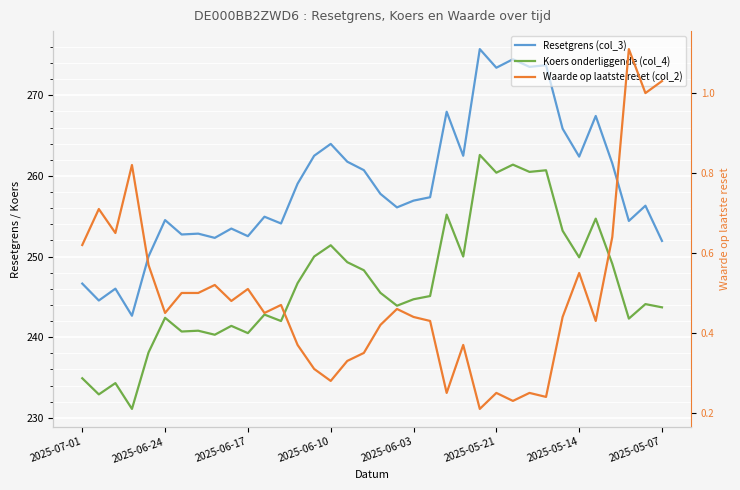

Reading right to left, what are all the values shown in this chart?

Resetgrens (col_3): 251.9	256.3	254.4	261.6	267.4	262.4	265.9	273.7	273.5	274.5	273.4	275.7	262.5	268.0	257.4	256.9	256.1	257.8	260.7	261.8	264.0	262.5	259.0	254.1	254.9	252.5	253.5	252.3	252.8	252.7	254.5	250.0	242.7	246.0	244.5	246.6
Koers onderliggende (col_4): 243.7	244.1	242.3	249.1	254.7	249.9	253.2	260.7	260.5	261.4	260.4	262.6	250.0	255.2	245.1	244.7	243.9	245.5	248.3	249.3	251.4	250.0	246.7	242.0	242.8	240.5	241.4	240.3	240.8	240.7	242.4	238.1	231.1	234.3	232.9	234.9
Waarde op laatste reset (col_2): 1.0	1.0	1.1	0.6	0.4	0.6	0.4	0.2	0.2	0.2	0.2	0.2	0.4	0.2	0.4	0.4	0.5	0.4	0.3	0.3	0.3	0.3	0.4	0.5	0.5	0.5	0.5	0.5	0.5	0.5	0.5	0.6	0.8	0.7	0.7	0.6